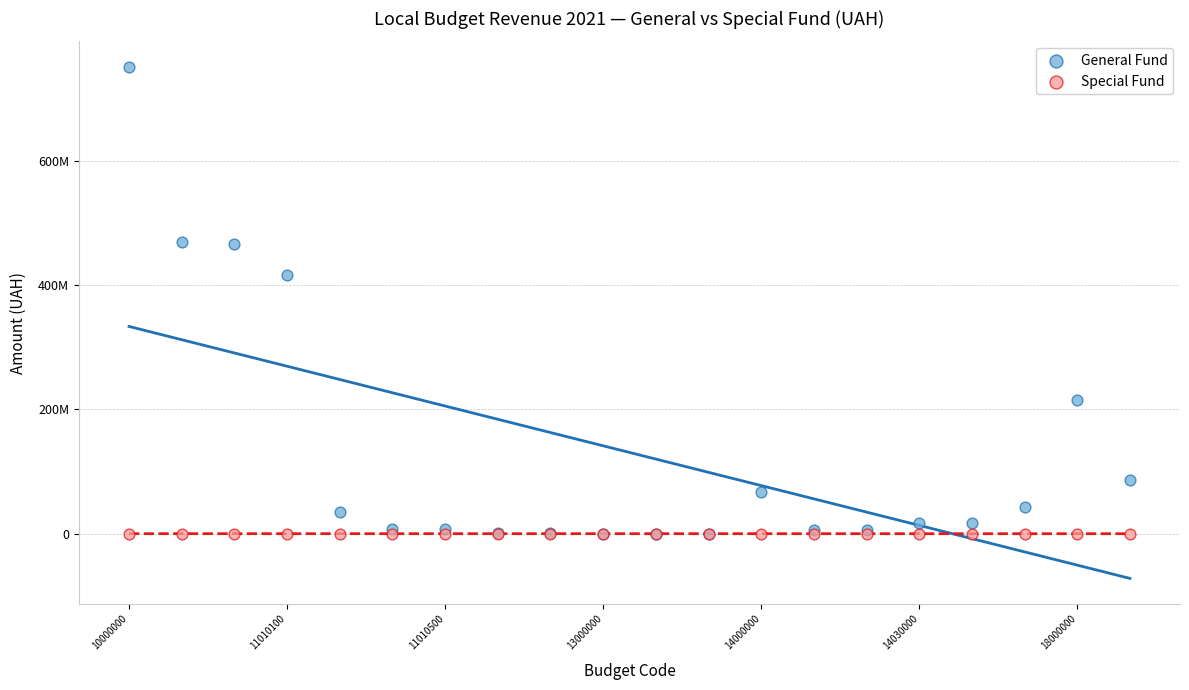

What are all the series names shown in the legend?

General Fund, Special Fund